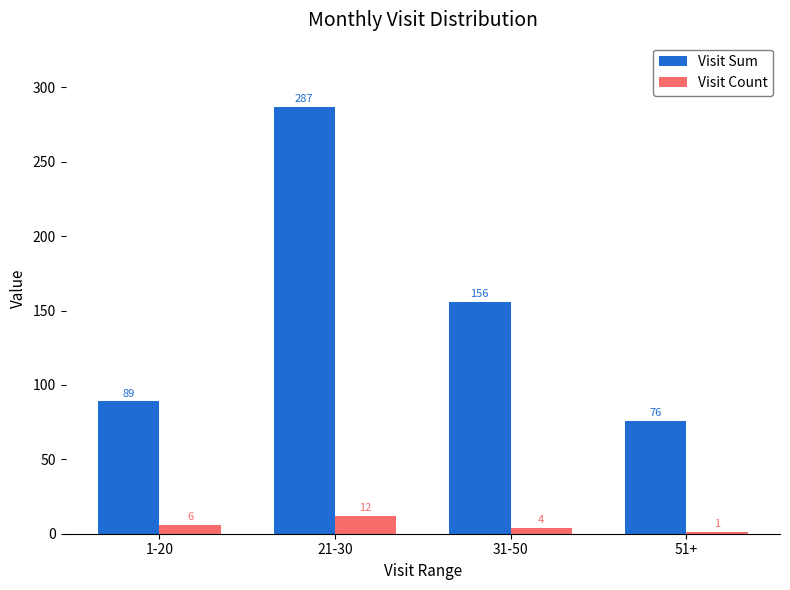

What is the value of the Visit Count bar at the 4th from the left?

1